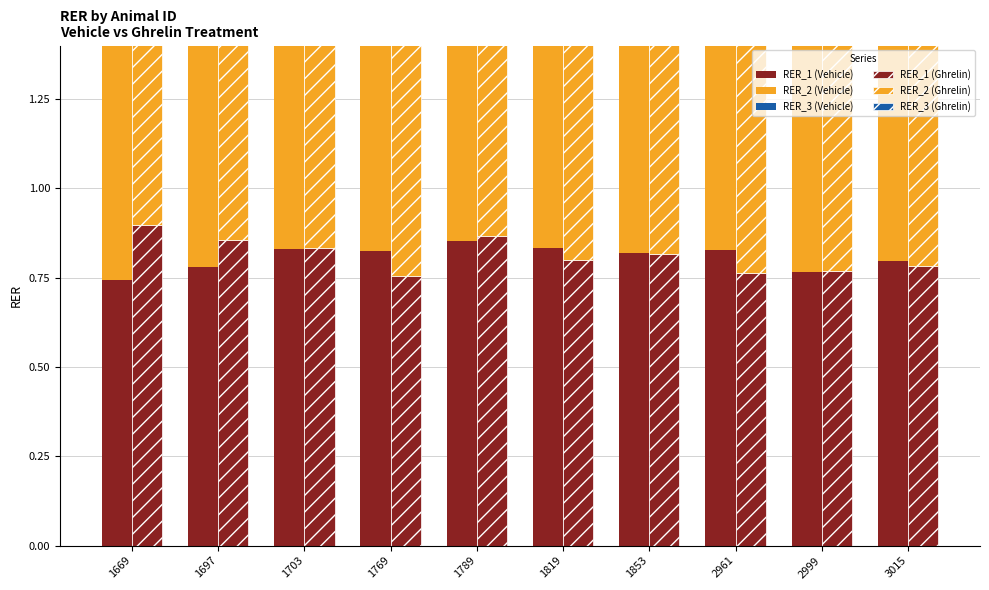

At which category does the chart reach its minimum across all series?

2999